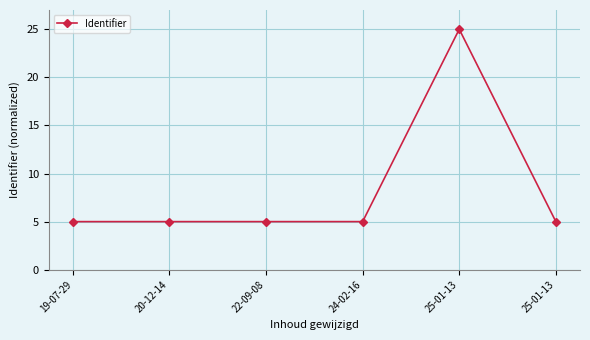

What is the value of the 6th point from the left?

25.0